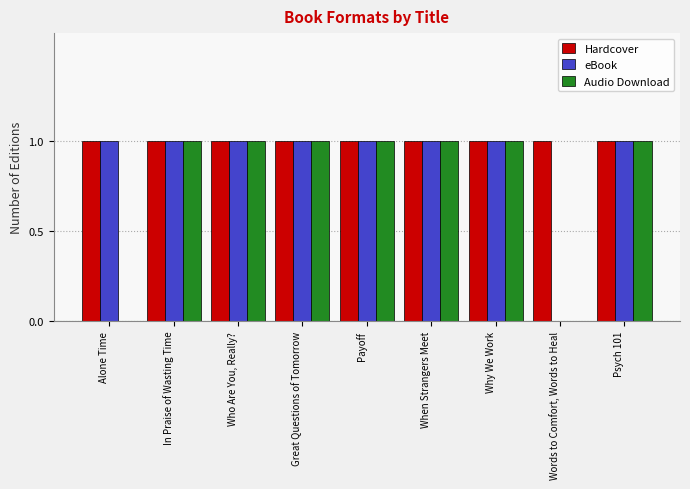

How many categories are shown in the chart?

9